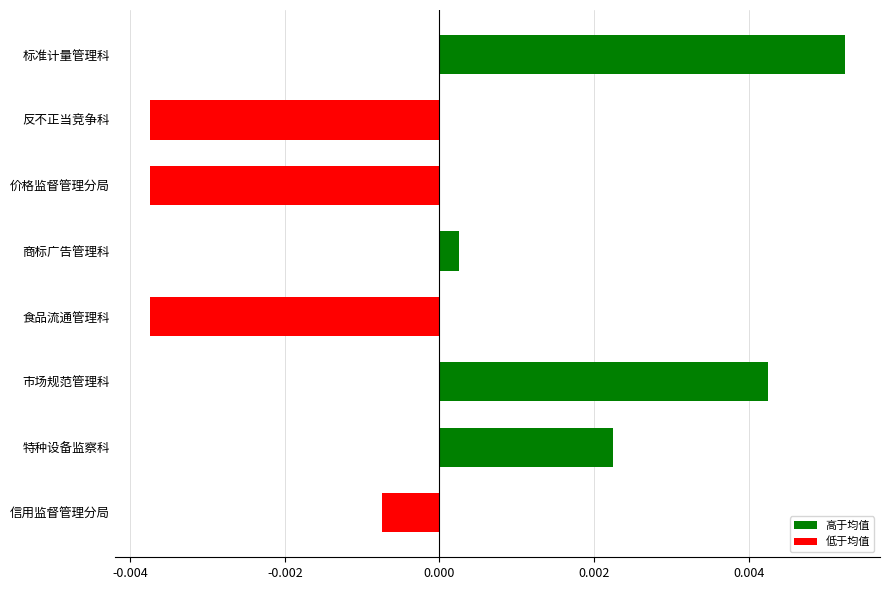

Does the chart contain stacked bars?

No